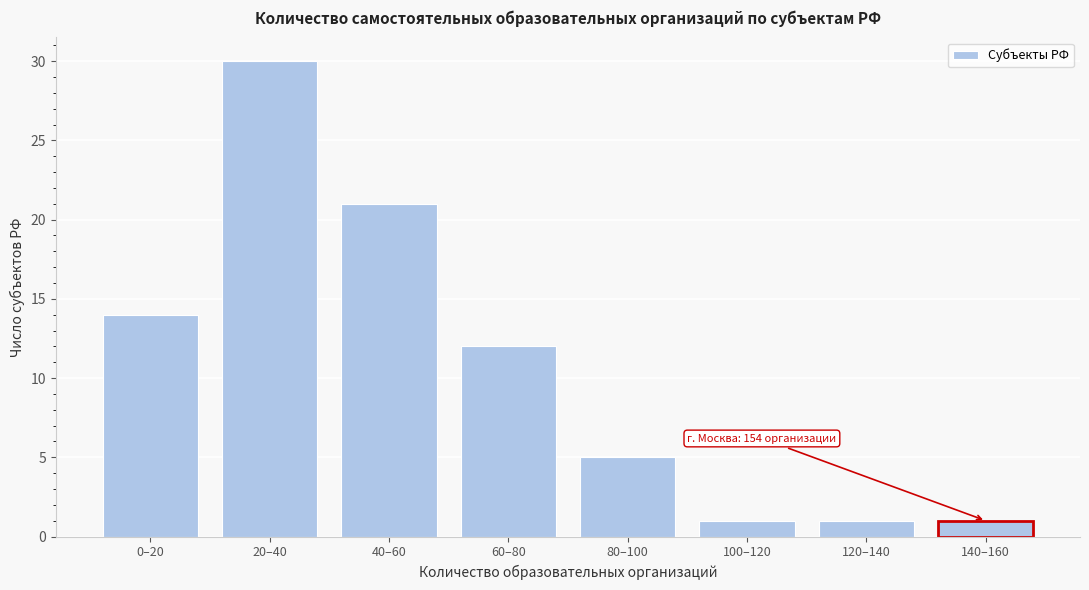

Reading left to right, what are all the values shown in this chart?

14	30	21	12	5	1	1	1